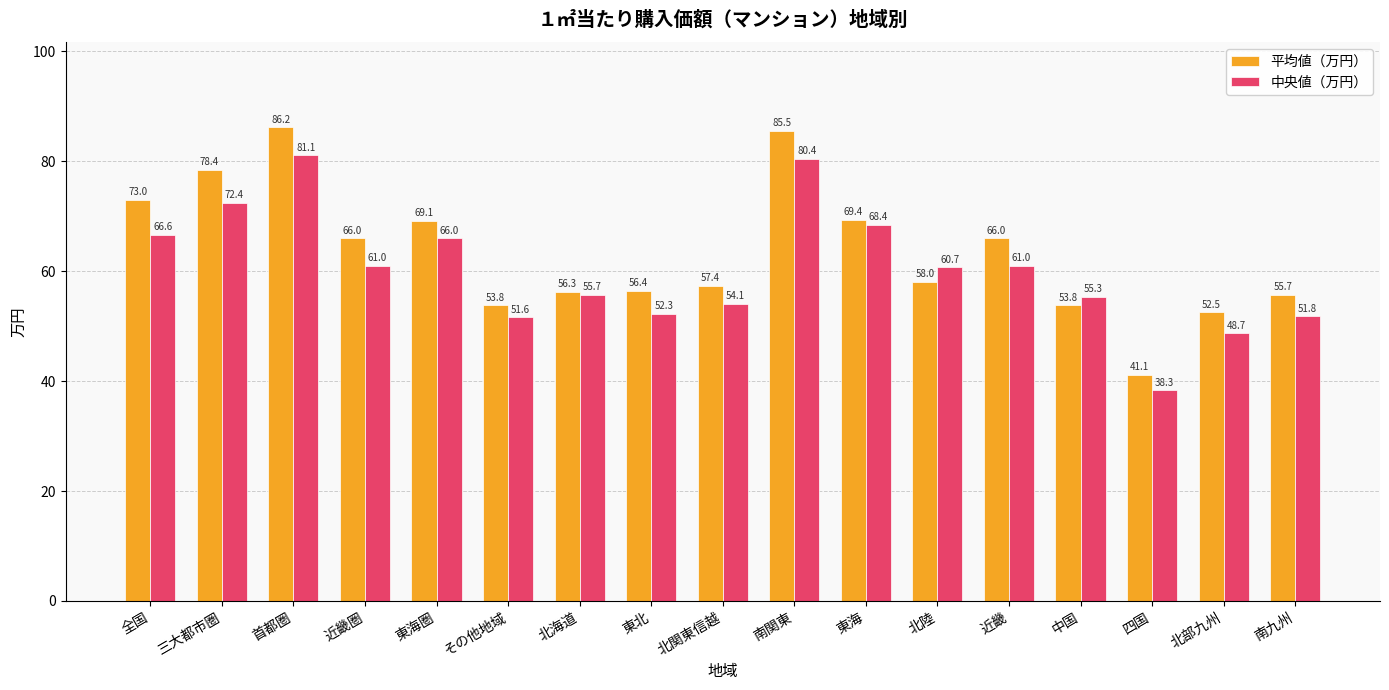

Does the chart contain stacked bars?

No